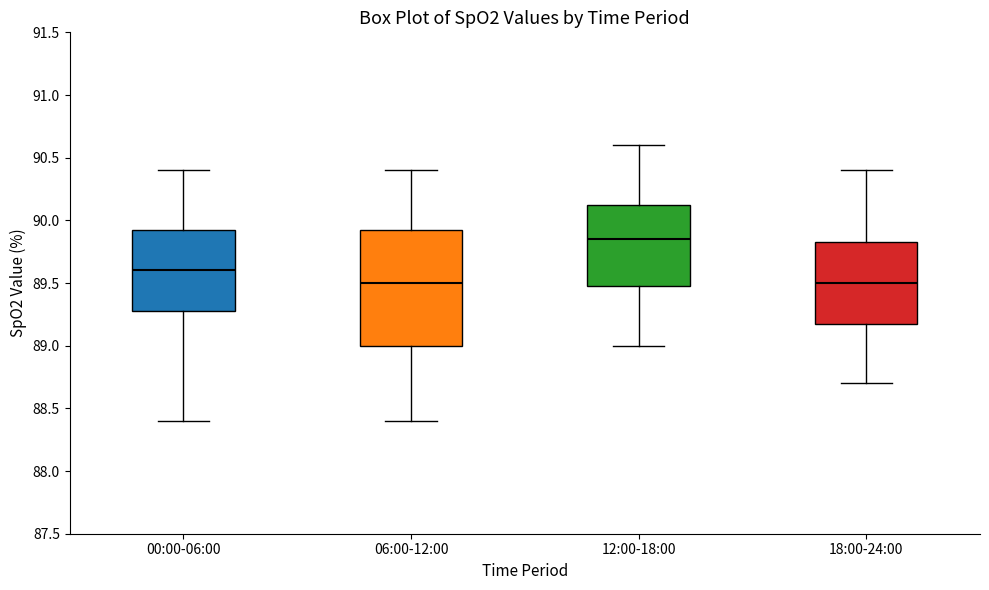

Reading left to right, read every box against the y-axis: the position of its median line, the range the box covers, and the ends of its whiskers. The values are not printed on the chart, so give them approximately, as read against the axis.

00:00-06:00: median 89.60, box 89.30 to 89.95, whiskers 88.40 to 90.40
06:00-12:00: median 89.50, box 89.00 to 89.95, whiskers 88.40 to 90.40
12:00-18:00: median 89.85, box 89.50 to 90.15, whiskers 89.00 to 90.60
18:00-24:00: median 89.50, box 89.20 to 89.85, whiskers 88.70 to 90.40